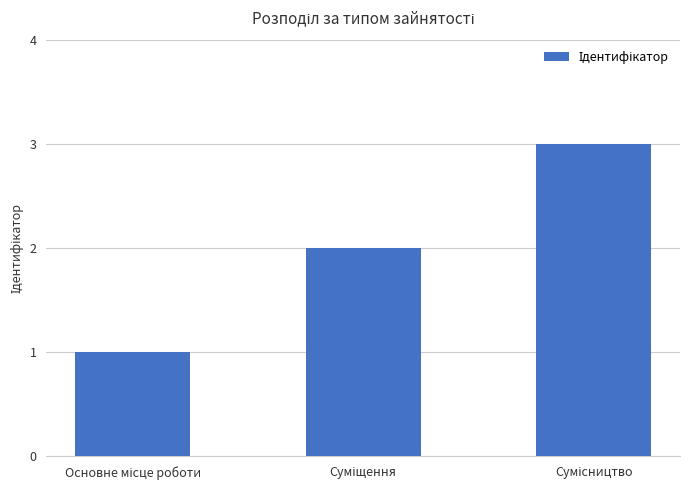

What is the greatest value displayed?

3